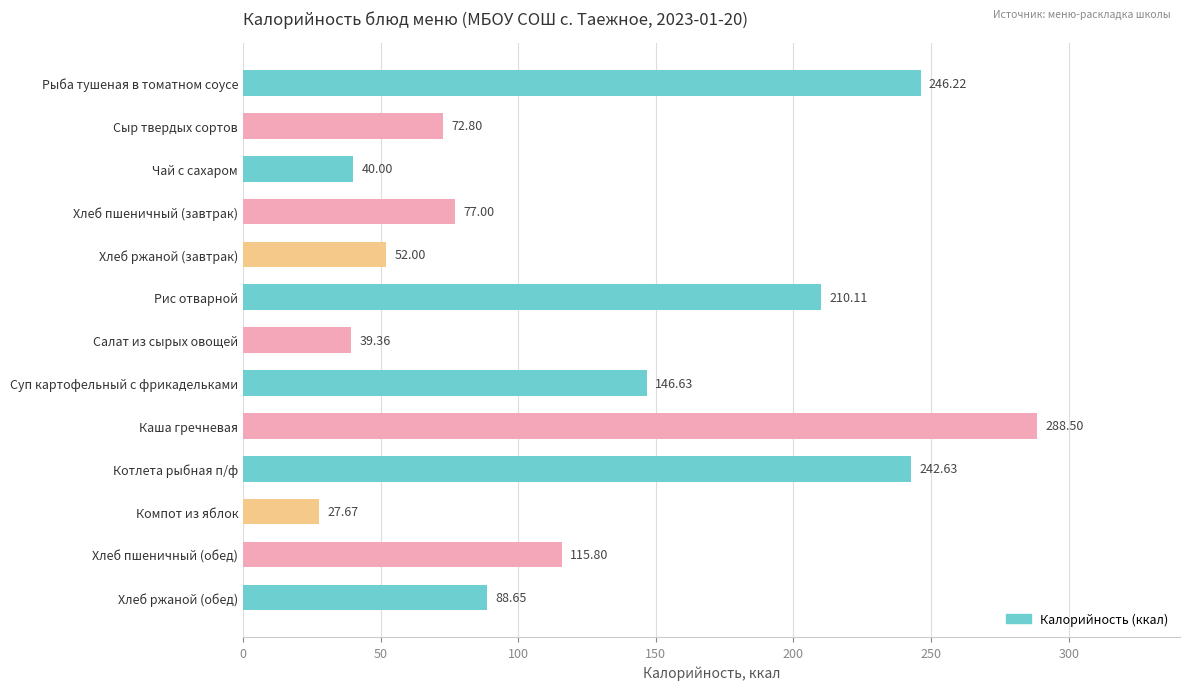

At which label is the value closest to 158?

Суп картофельный с фрикадельками